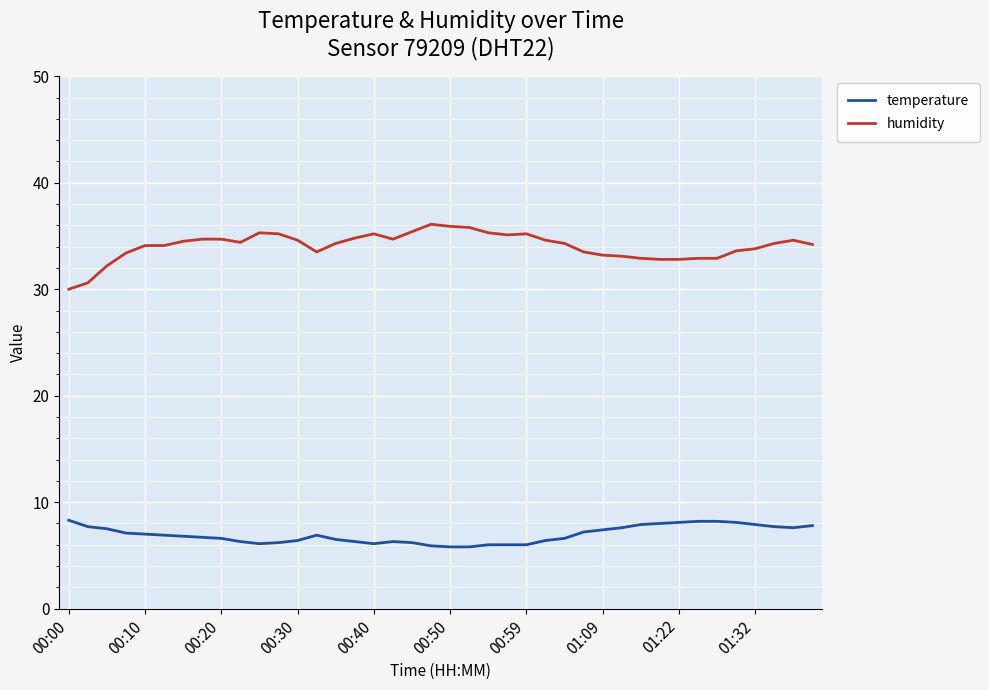

List the series in order of their overall mean, lowest first.

temperature, humidity